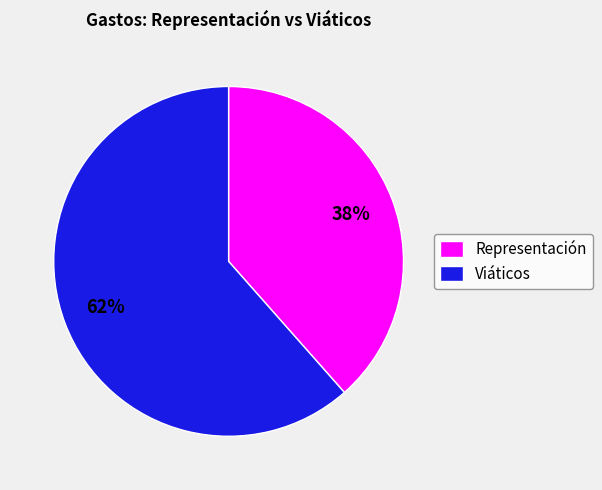

What is the smallest slice in the pie chart?

Representación